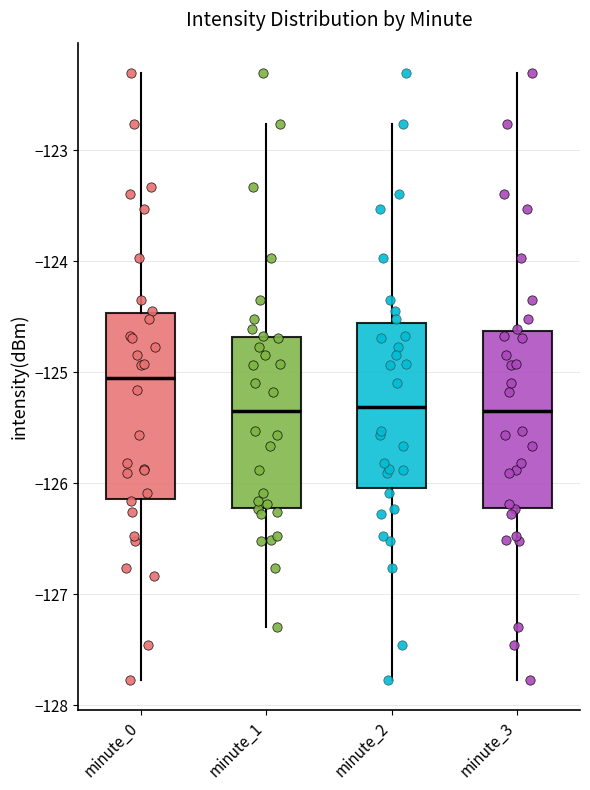

Reading left to right, read every box against the y-axis: the position of its median line, the range the box covers, and the ends of its whiskers. The values are not printed on the chart, so give them approximately, as read against the axis.

minute_0: median -125.0, box -126.1 to -124.5, whiskers -127.8 to -122.3
minute_1: median -125.4, box -126.2 to -124.7, whiskers -127.3 to -122.8
minute_2: median -125.3, box -126.0 to -124.6, whiskers -127.8 to -122.8
minute_3: median -125.4, box -126.2 to -124.6, whiskers -127.8 to -122.3